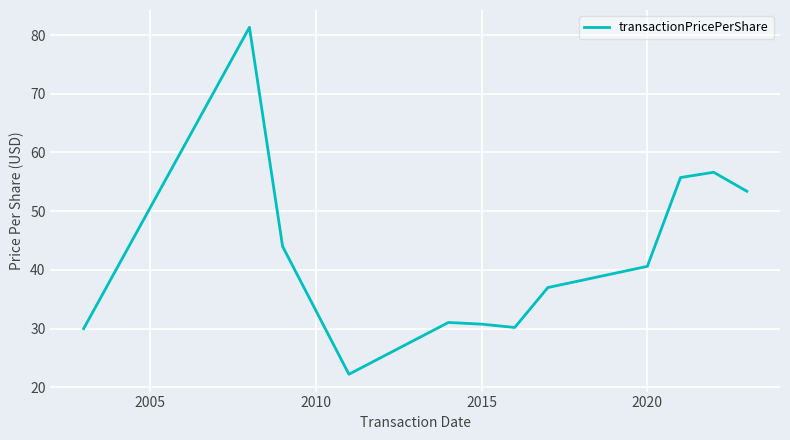

What is the smallest value displayed?

22.2